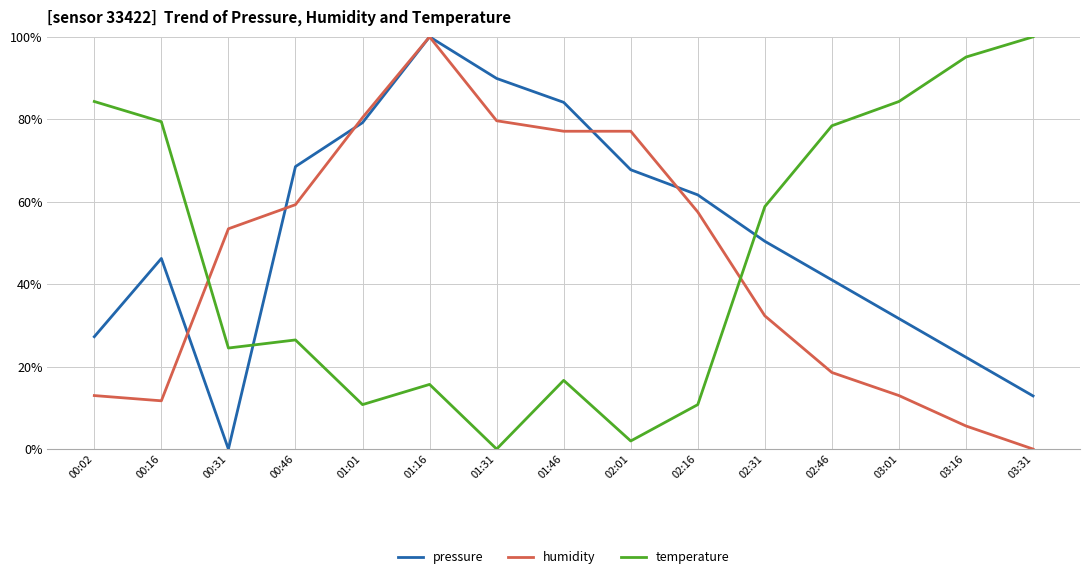

Rank the series at 00:02 from lowest to highest value.

humidity, pressure, temperature